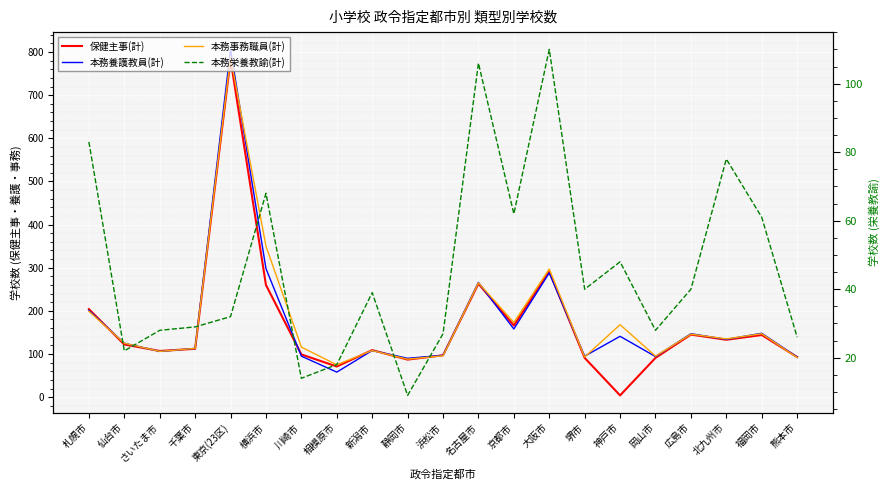

What is the lowest value of the 保健主事(計) series?

4